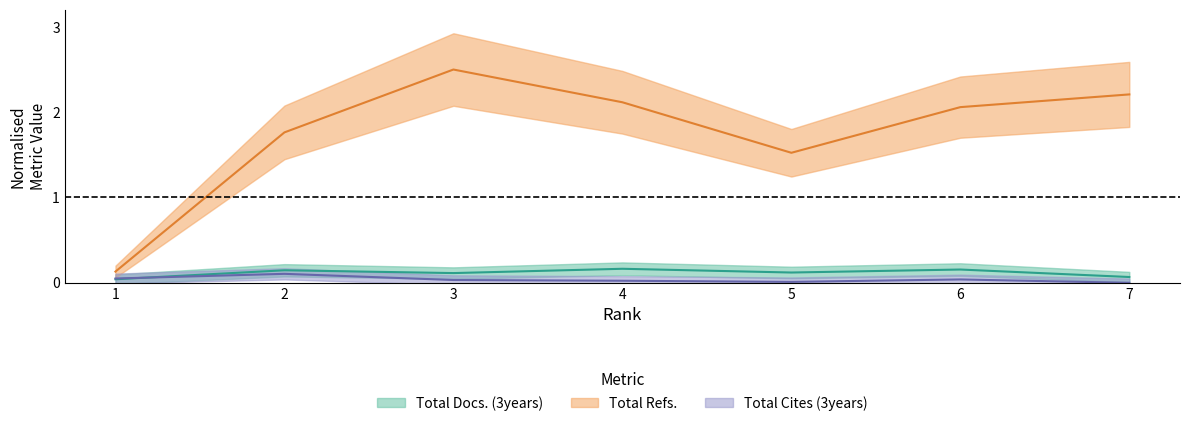

What is the highest value of the Total Refs. series?

2.5